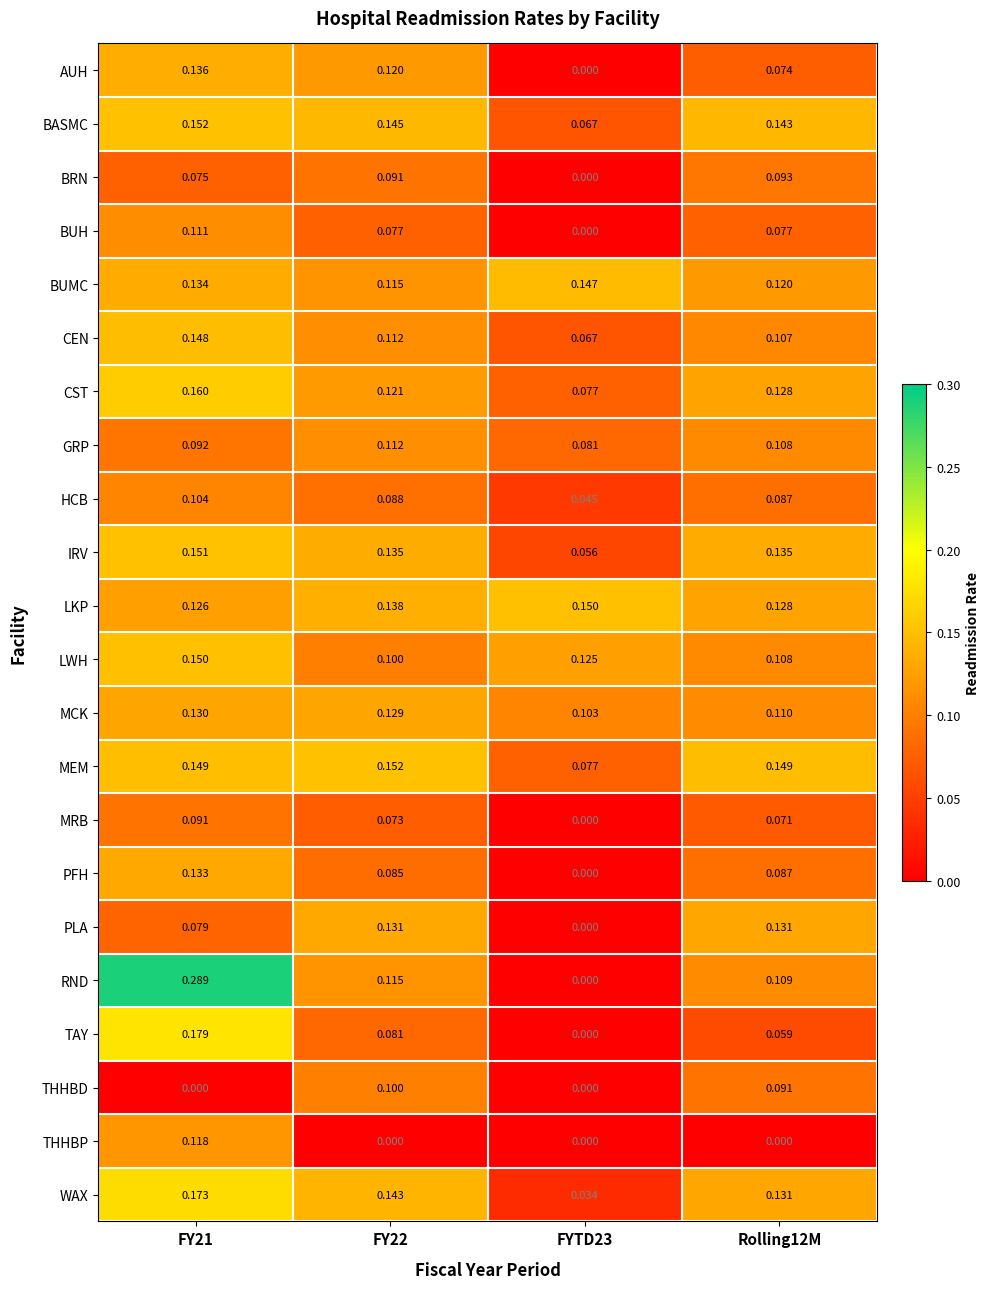

Count the number of data series in this chart.

22